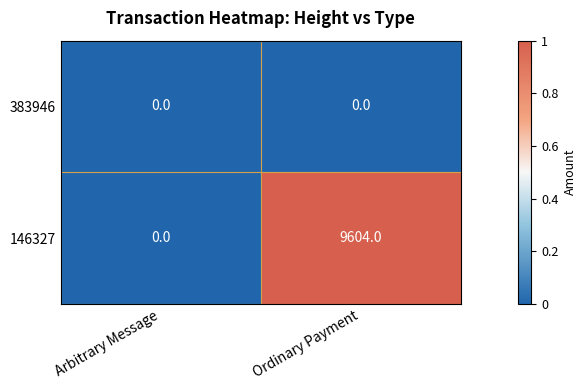

What is the spread (max minus min) of values at Ordinary Payment?

9604